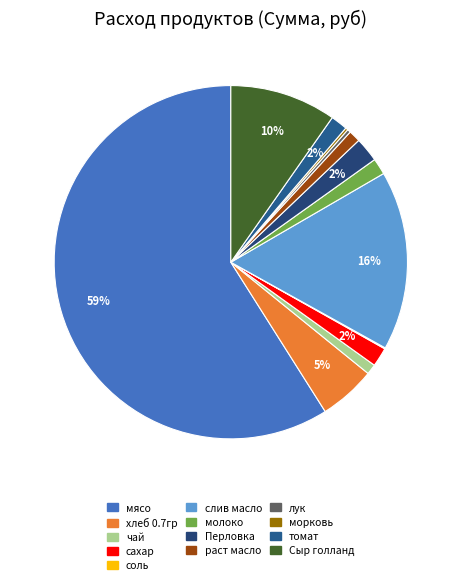

Which slice is the smallest?

соль